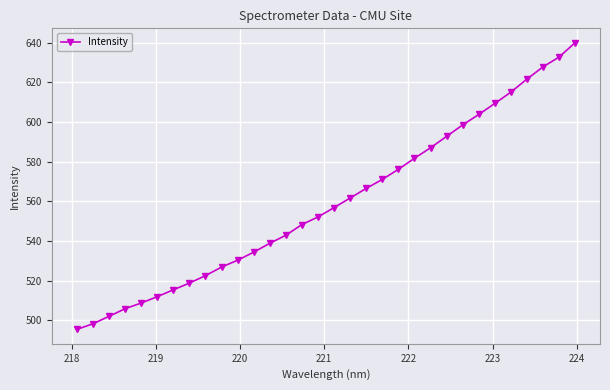

What is the value of the 30th point from the left?

627.8